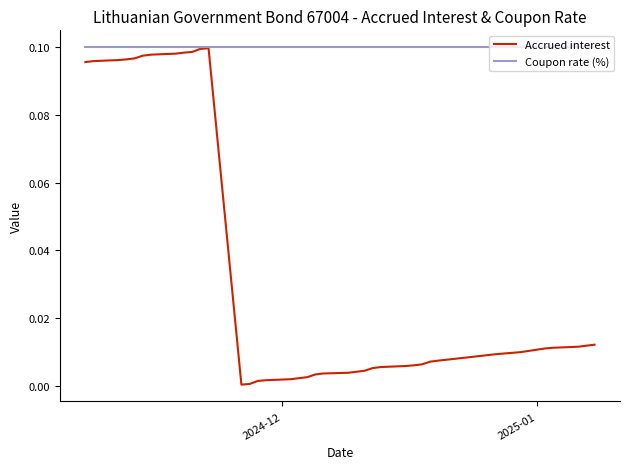

What is the label of the 2nd point from the left?

2025-01